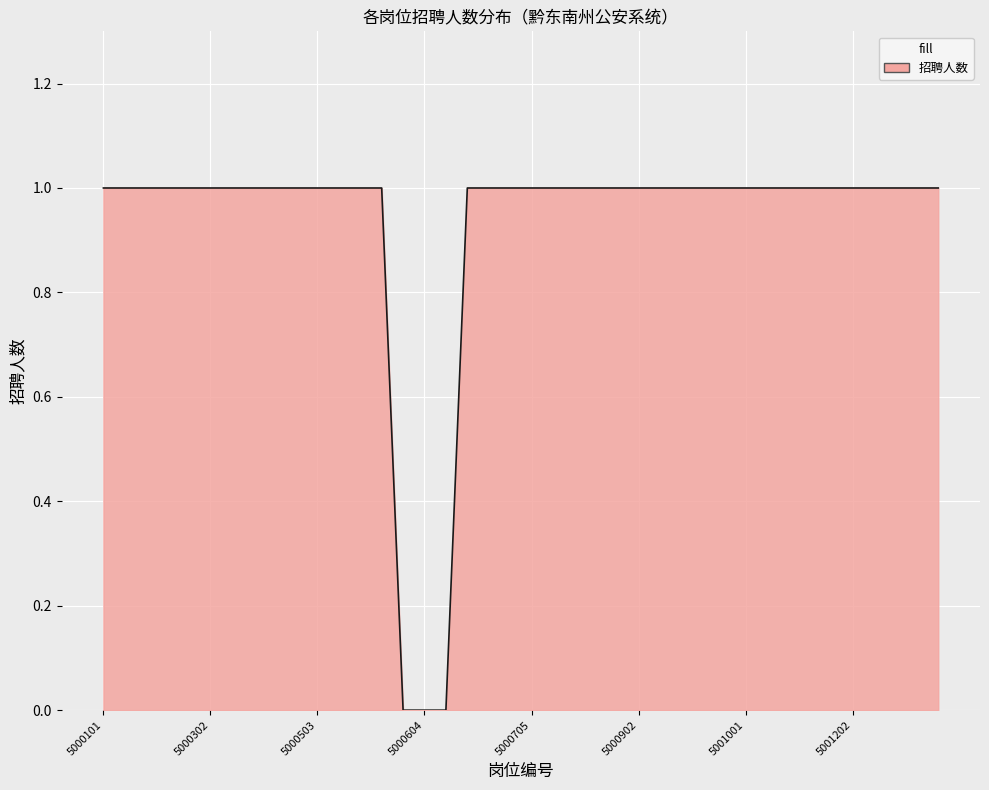

The value at 5001202 is 1. True or false?

True